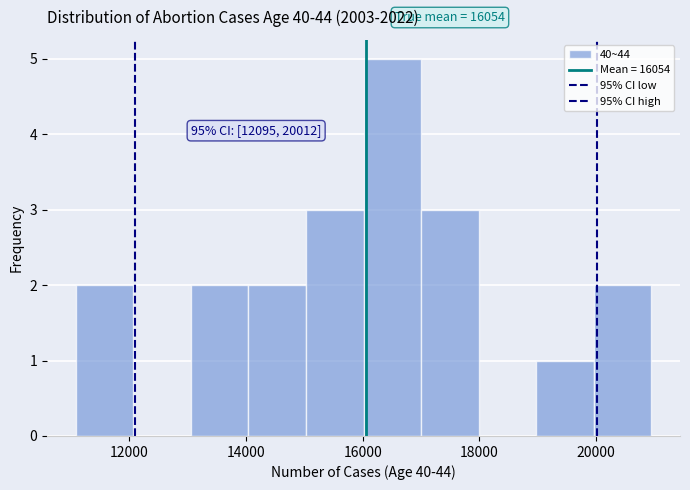

Over which range of the x-axis is the bar tallest?

16000 to 17000